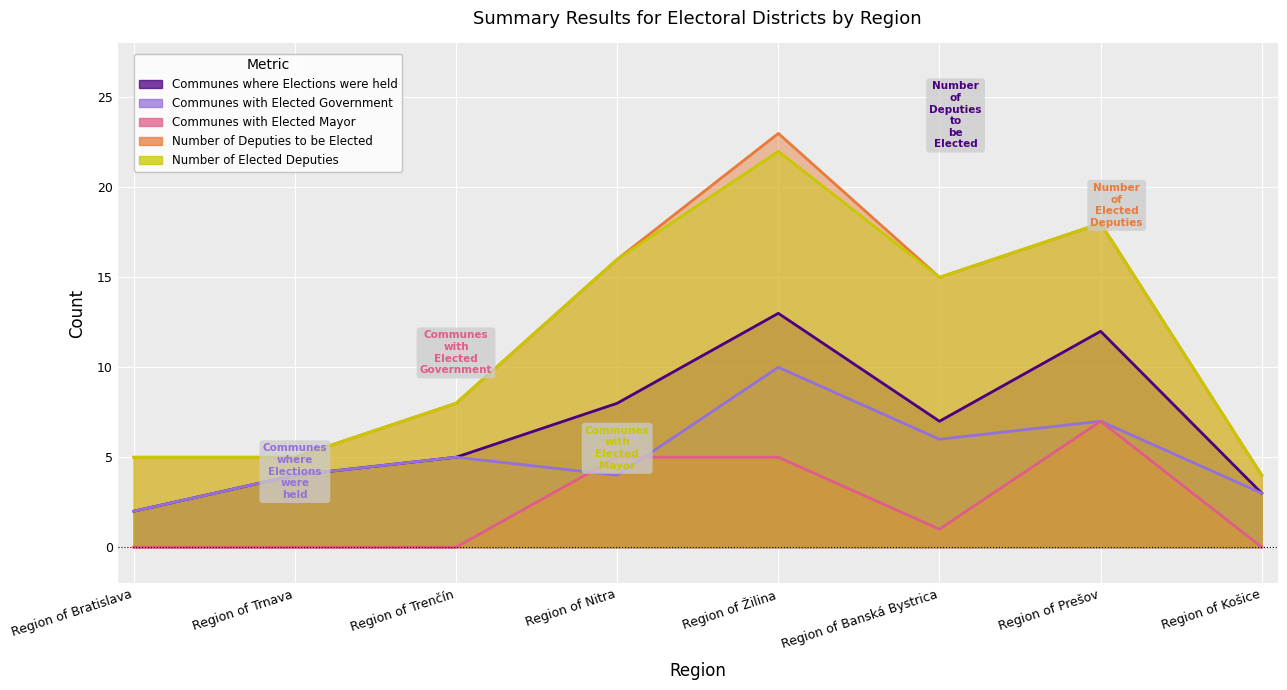

What is the difference between the second highest and second lowest values in the Number of Deputies to be Elected series?

13